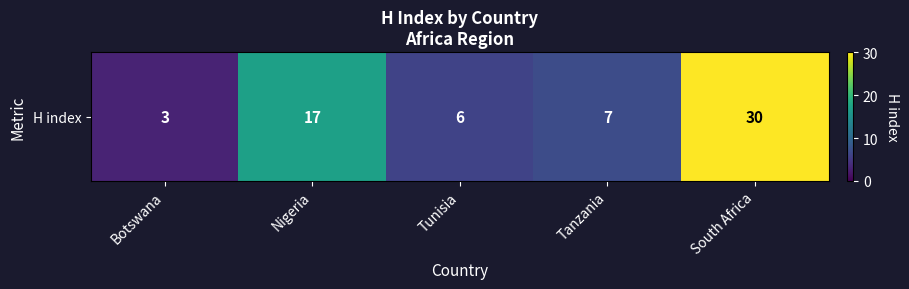

What is the ratio of the value at Tanzania to the value at South Africa?

0.2